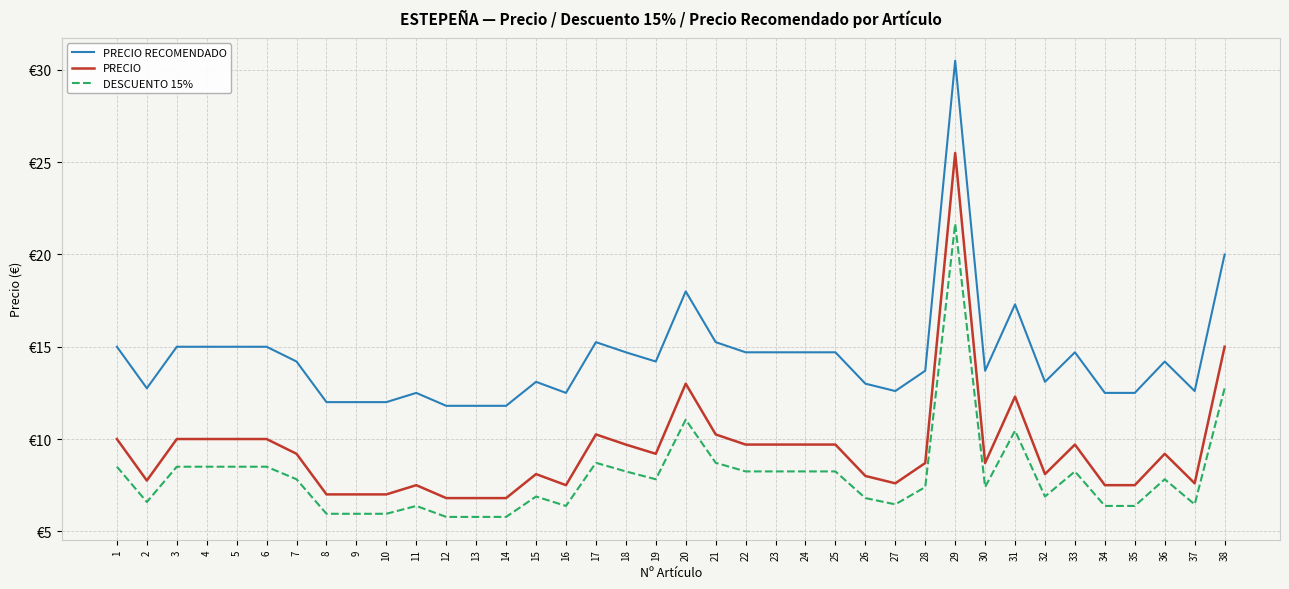

The value of PRECIO RECOMENDADO at 26 is 13.0. True or false?

True